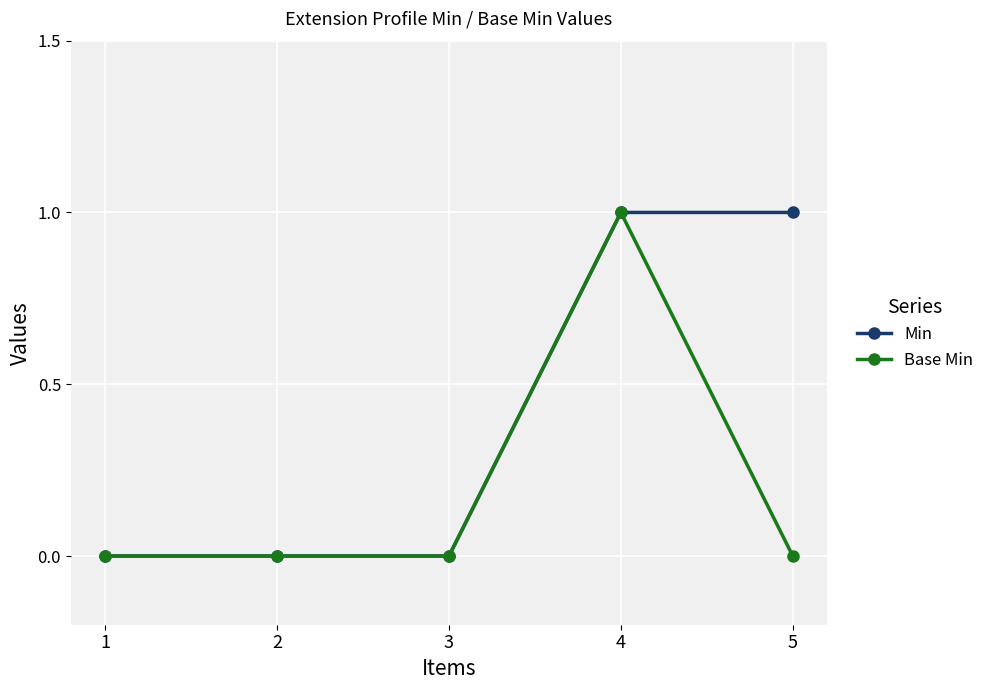

List the series in order of their overall mean, lowest first.

Base Min, Min